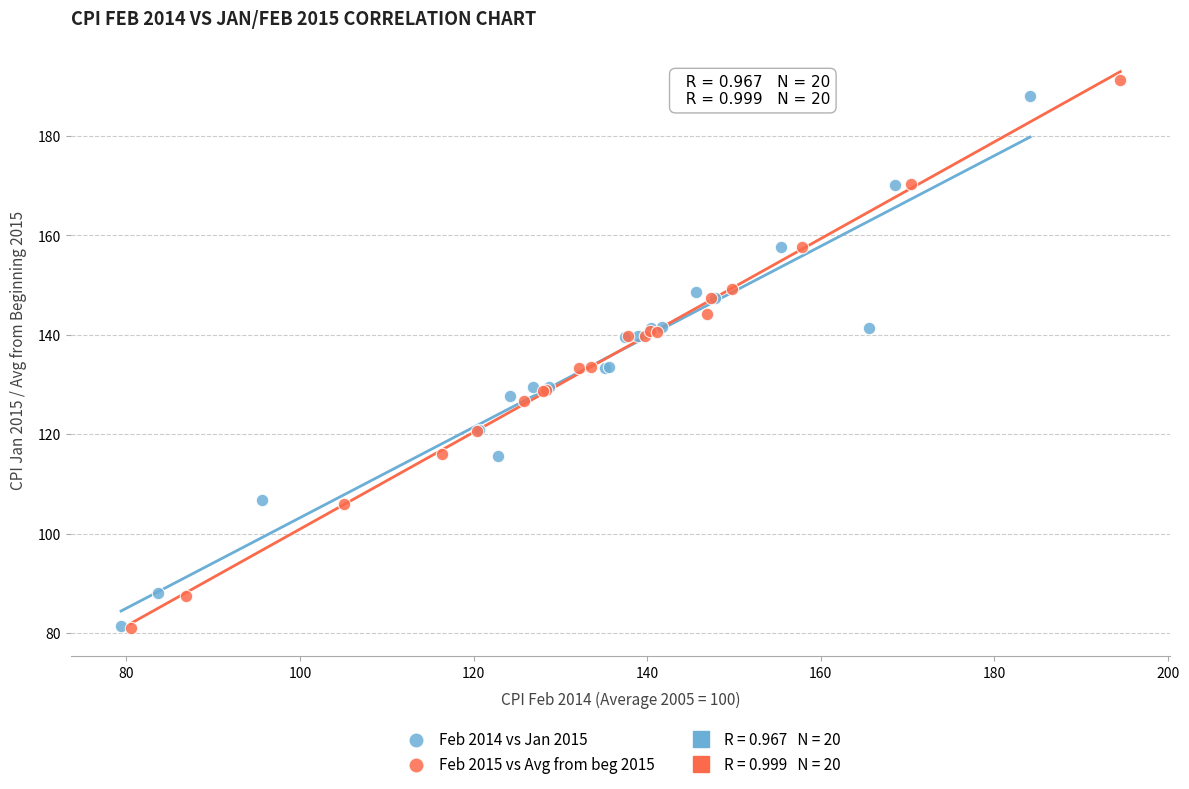

Which series has the widest spread of Y values?

Feb 2015 vs Avg from beg 2015